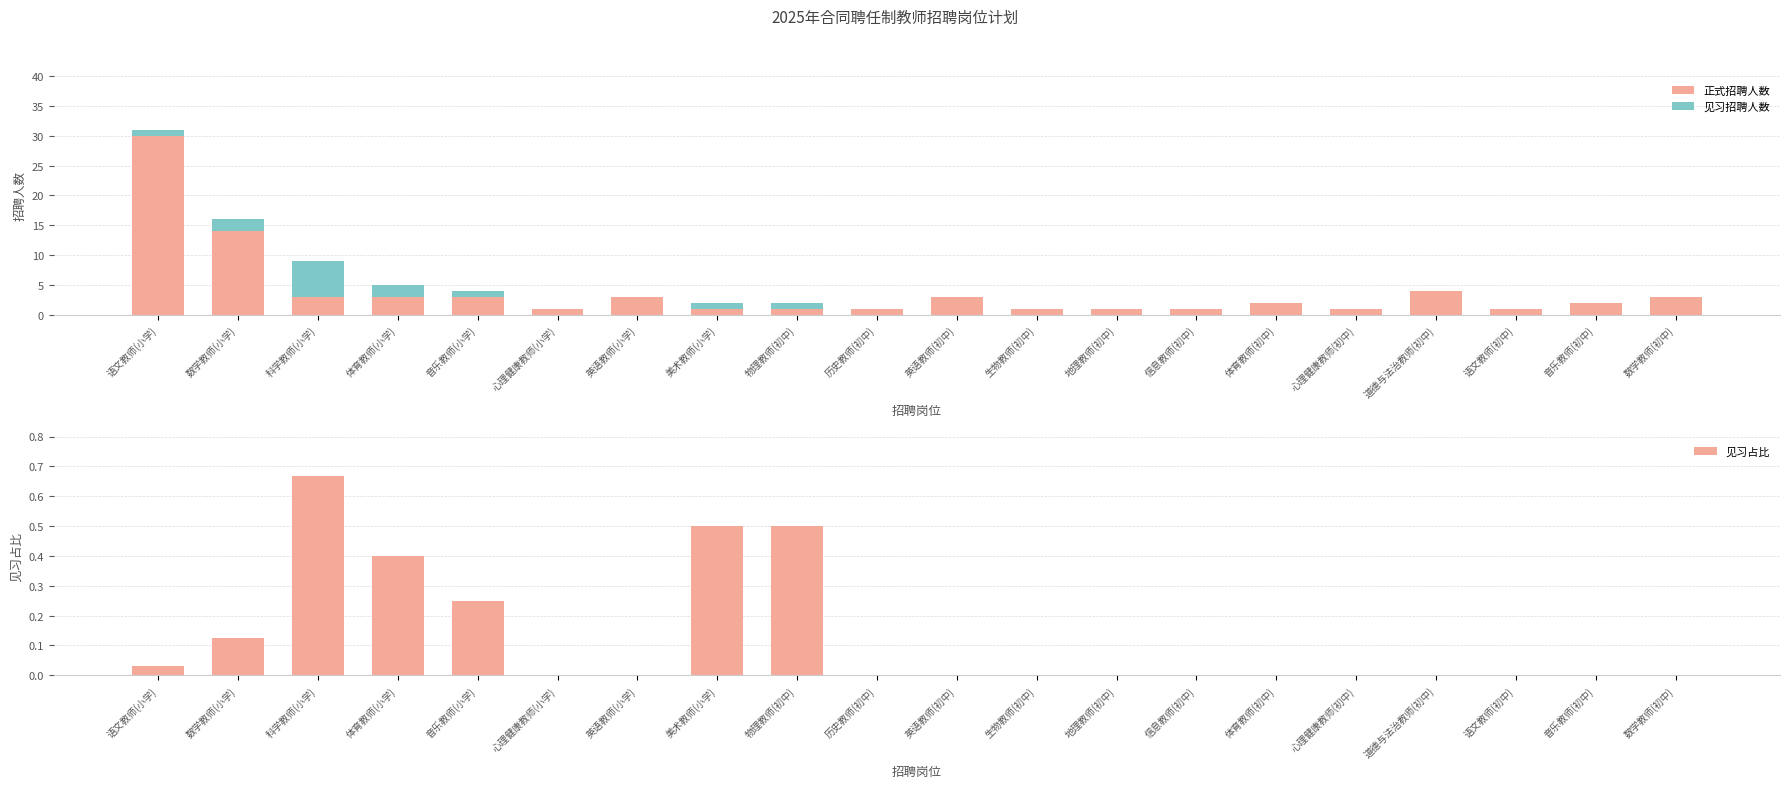

What is the maximum value shown in the chart?

30.0